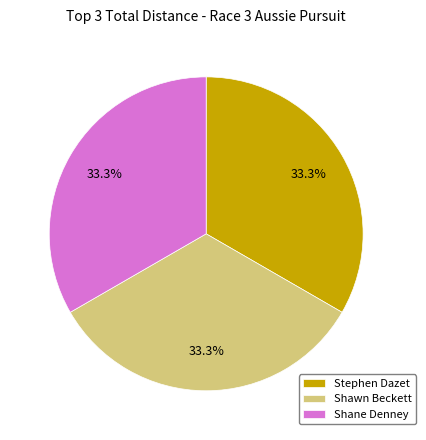

Approximately how many times larger is the value at Stephen Dazet compared to Shane Denney?

1.0